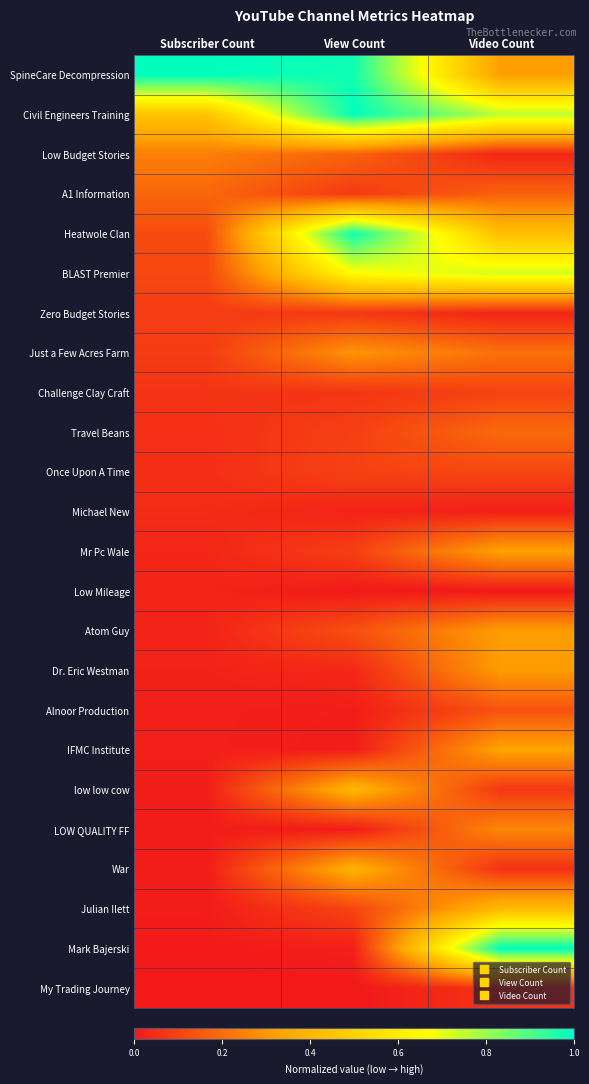

Reading right to left, transcribe all the data shown in this chart.

SpineCare Decompression: Video Count=0.3	View Count=1.0	Subscriber Count=1.0
Civil Engineers Training: Video Count=0.8	View Count=1.0	Subscriber Count=0.4
Low Budget Stories: Video Count=0.0	View Count=0.2	Subscriber Count=0.2
A1 Information: Video Count=0.2	View Count=0.1	Subscriber Count=0.2
Heatwole Clan: Video Count=0.4	View Count=1.0	Subscriber Count=0.1
BLAST Premier: Video Count=0.7	View Count=0.7	Subscriber Count=0.1
Zero Budget Stories: Video Count=0.0	View Count=0.1	Subscriber Count=0.1
Just a Few Acres Farm: Video Count=0.2	View Count=0.3	Subscriber Count=0.1
Challenge Clay Craft: Video Count=0.1	View Count=0.1	Subscriber Count=0.1
Travel Beans: Video Count=0.2	View Count=0.1	Subscriber Count=0.1
Once Upon A Time: Video Count=0.1	View Count=0.1	Subscriber Count=0.1
Michael New: Video Count=0.0	View Count=0.0	Subscriber Count=0.0
Mr Pc Wale: Video Count=0.3	View Count=0.1	Subscriber Count=0.0
Low Mileage: Video Count=0.0	View Count=0.0	Subscriber Count=0.0
Atom Guy: Video Count=0.3	View Count=0.1	Subscriber Count=0.0
Dr. Eric Westman: Video Count=0.3	View Count=0.0	Subscriber Count=0.0
Alnoor Production: Video Count=0.1	View Count=0.0	Subscriber Count=0.0
IFMC Institute: Video Count=0.3	View Count=0.0	Subscriber Count=0.0
low low cow: Video Count=0.1	View Count=0.4	Subscriber Count=0.0
LOW QUALITY FF: Video Count=0.3	View Count=0.0	Subscriber Count=0.0
War: Video Count=0.1	View Count=0.4	Subscriber Count=0.0
Julian Ilett: Video Count=0.4	View Count=0.1	Subscriber Count=0.0
Mark Bajerski: Video Count=1.0	View Count=0.0	Subscriber Count=0.0
My Trading Journey: Video Count=0.1	View Count=0.0	Subscriber Count=0.0